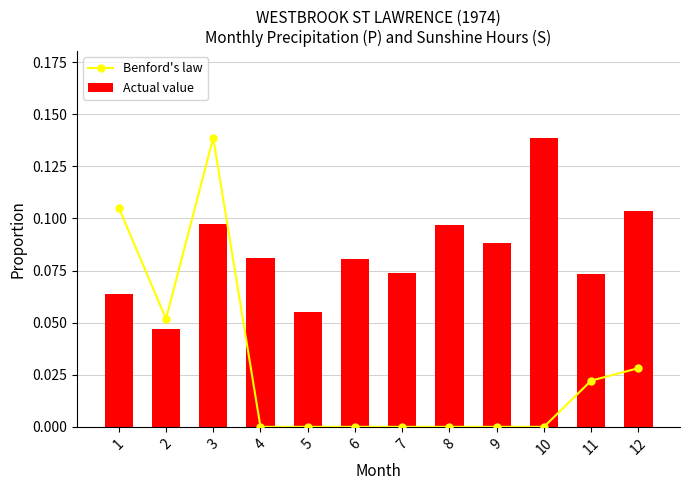

What is the sum of all Actual value values?

1.0